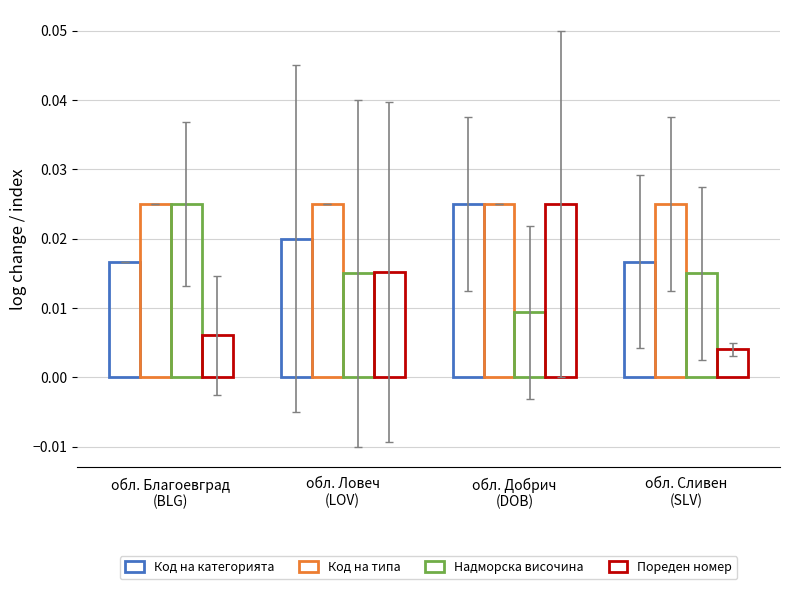

Rank the series at обл. Ловеч
(LOV) from highest to lowest value.

Код на типа, Код на категорията, Пореден номер, Надморска височина